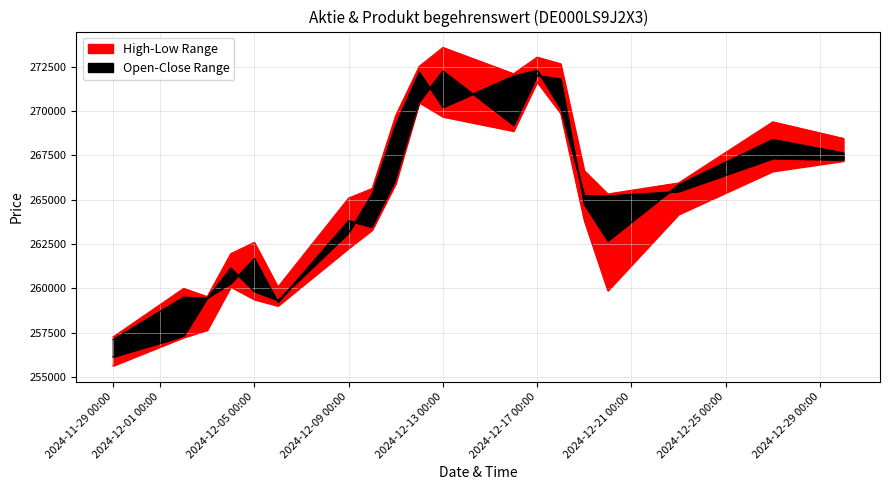

Which series has the largest total across all categories?

High